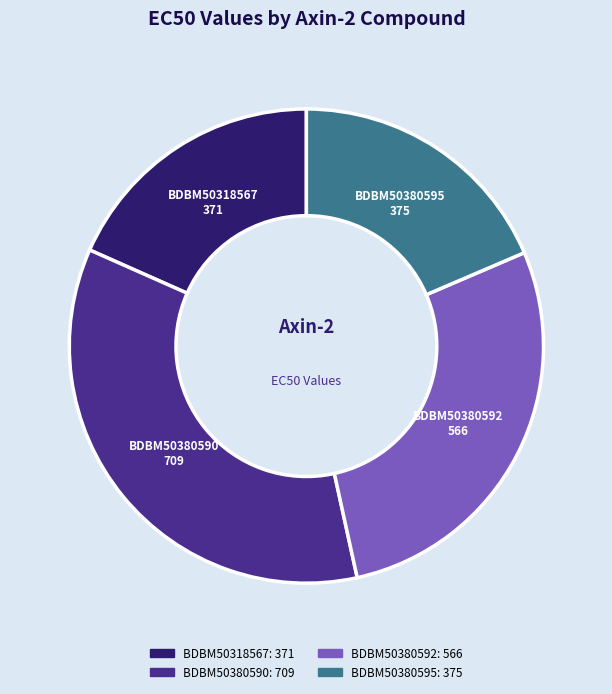

Which slice is the largest?

BDBM50380590